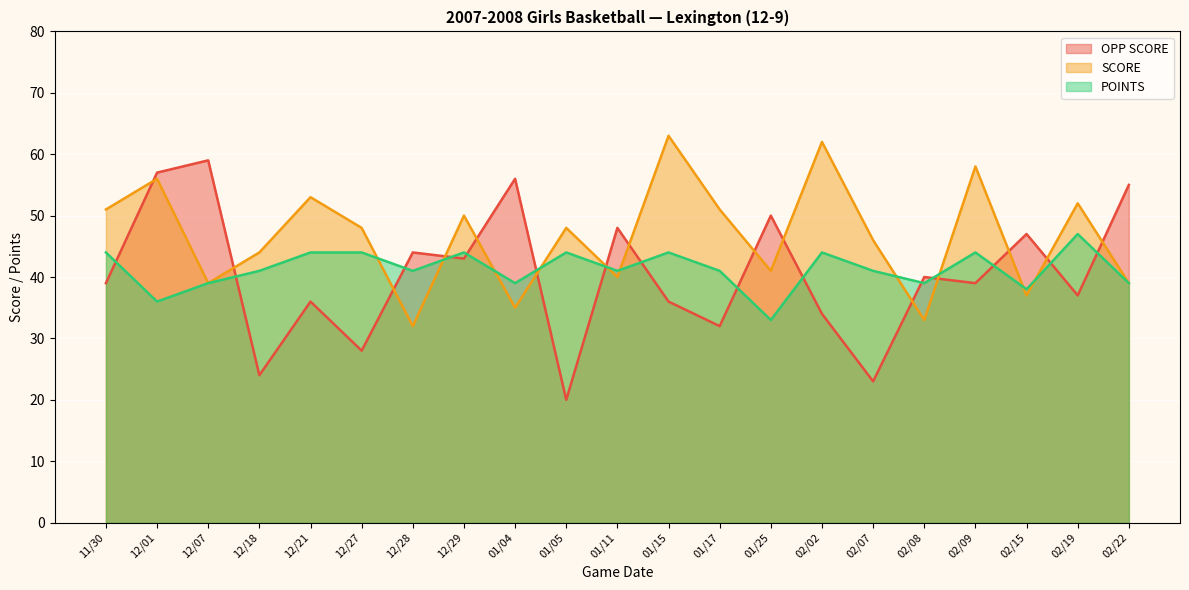

What are all the series names shown in the legend?

OPP SCORE, SCORE, POINTS